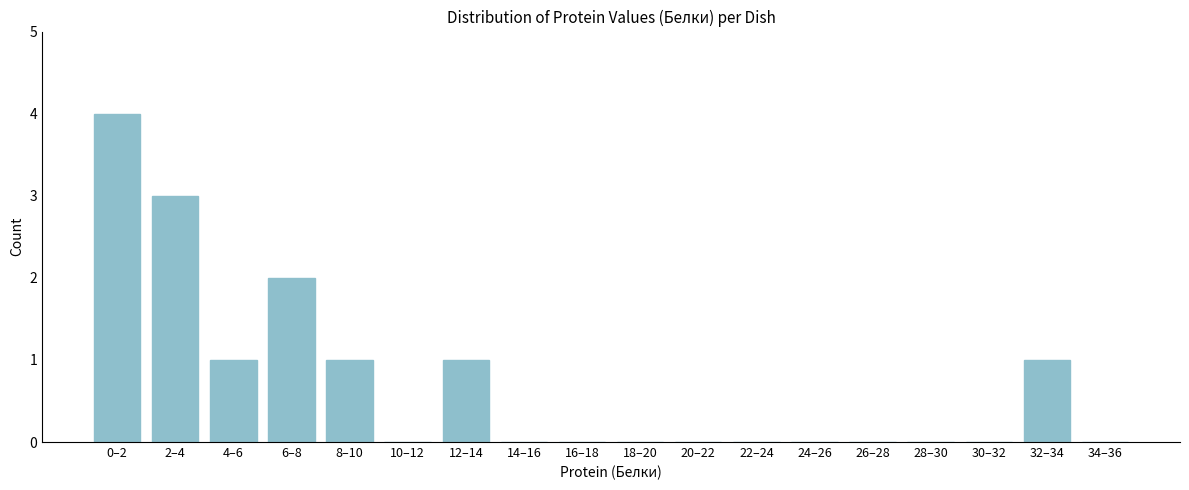

Reading left to right, list all the values displayed in this chart.

0–2=4	2–4=3	4–6=1	6–8=2	8–10=1	10–12=0	12–14=1	14–16=0	16–18=0	18–20=0	20–22=0	22–24=0	24–26=0	26–28=0	28–30=0	30–32=0	32–34=1	34–36=0